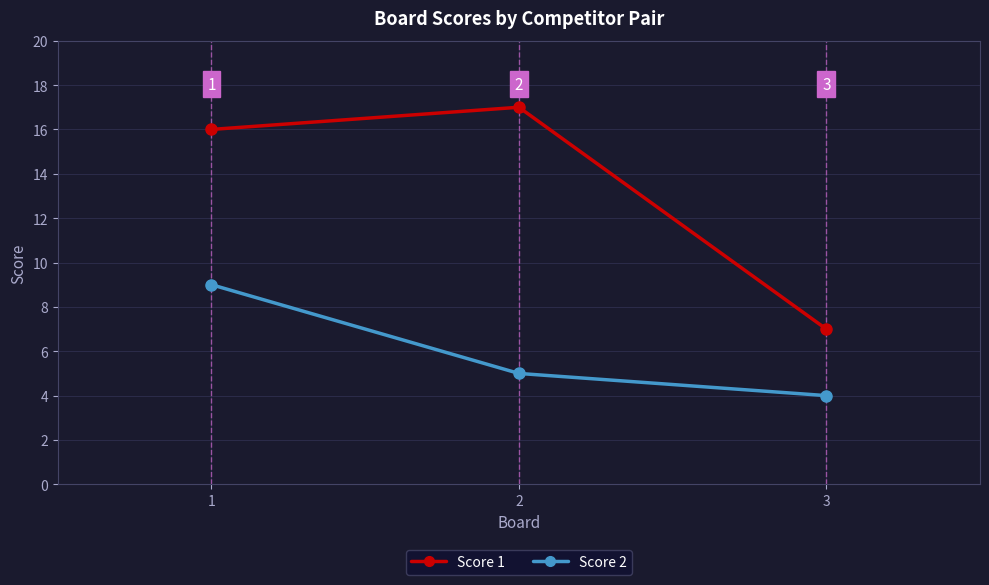

Count the Score 2 values in the range 4 to 9.

3